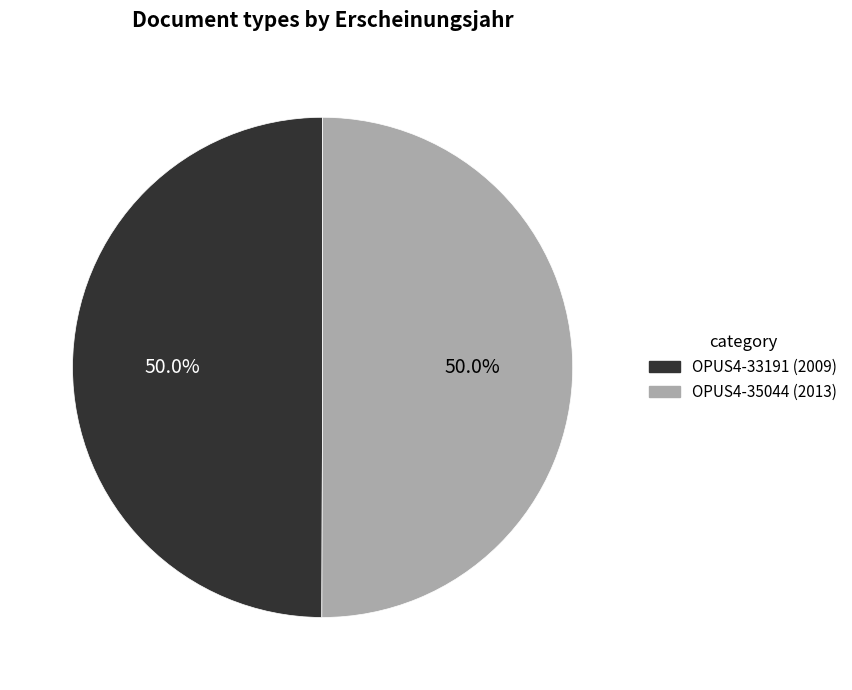

How many slices are in this pie chart?

2